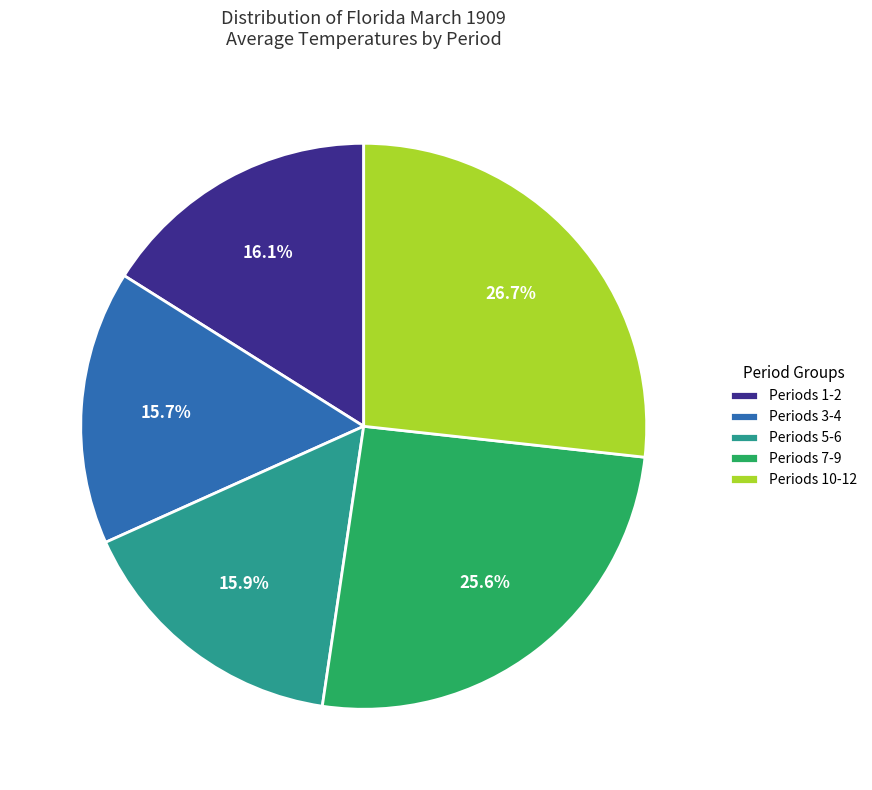

Count the number of slices in the pie.

5